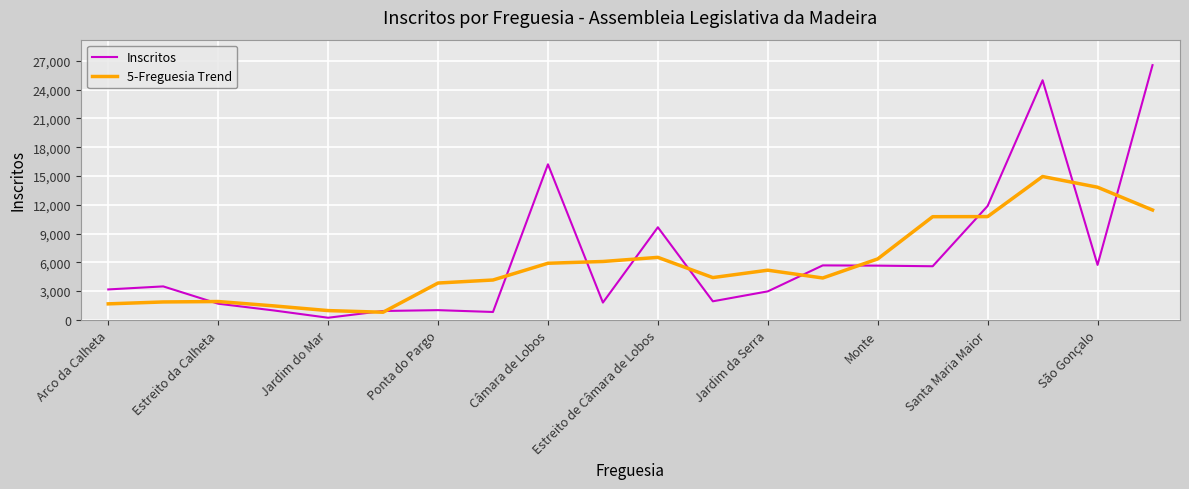

Count the number of categories in the chart.

20